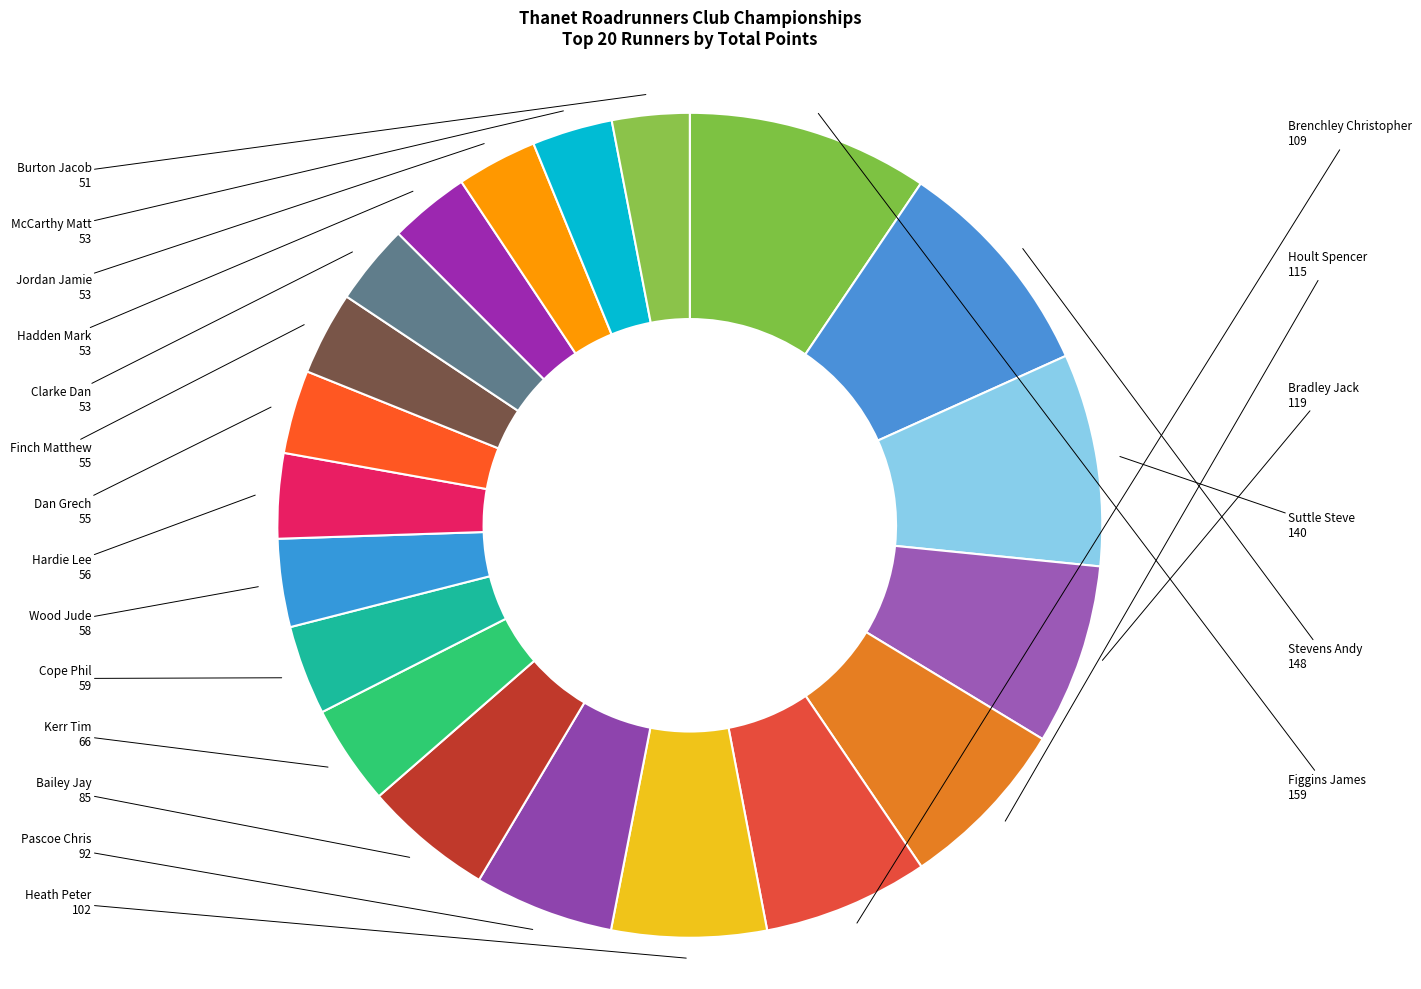

Does Suttle Steve account for over 50% of the chart?

No